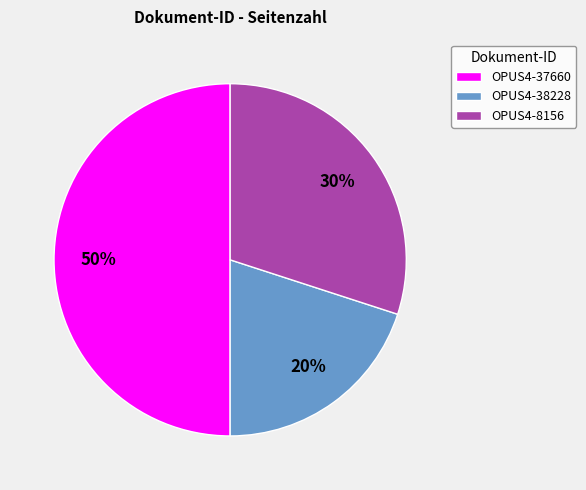

Does OPUS4-38228 account for over 50% of the chart?

No